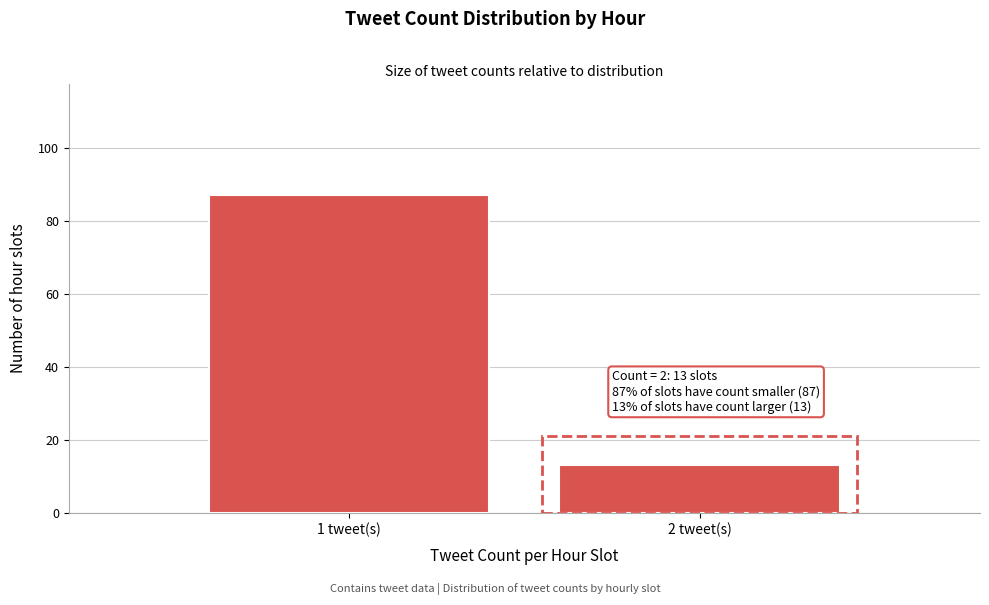

Reading left to right, what are all the values shown in this chart?

1 tweet(s)=87	2 tweet(s)=13